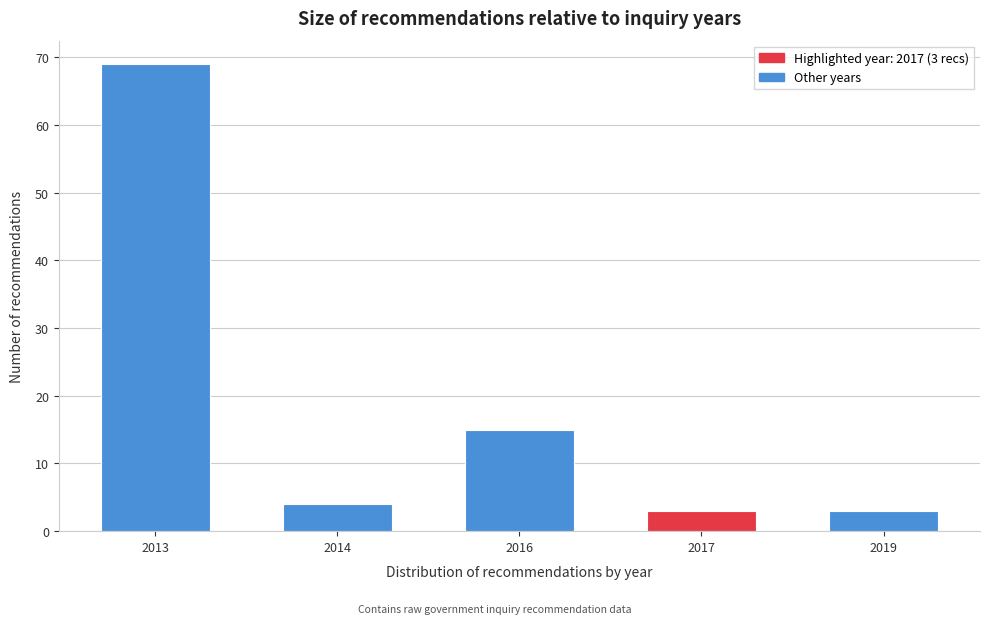

Reading right to left, transcribe all the data shown in this chart.

3	3	15	4	69